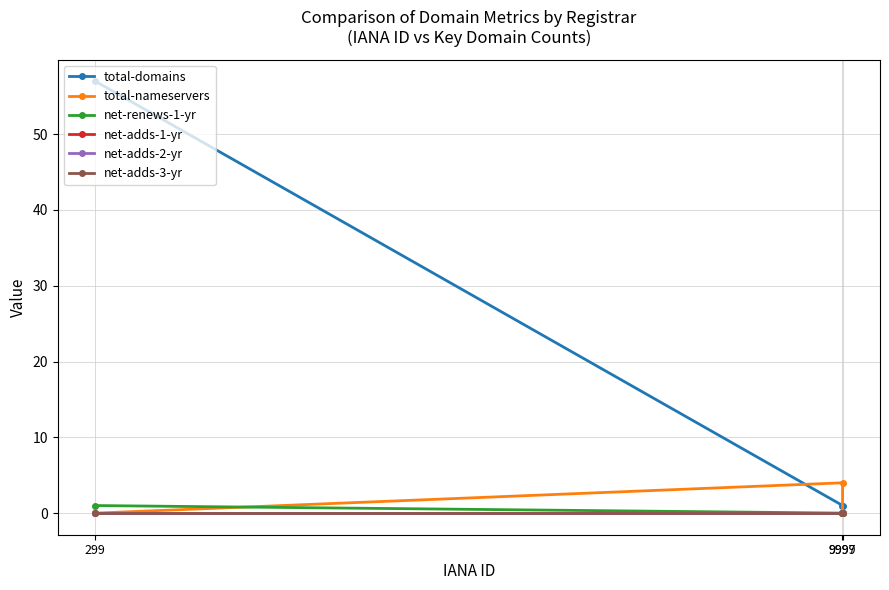

Which category has the highest value in the net-adds-3-yr series?

299